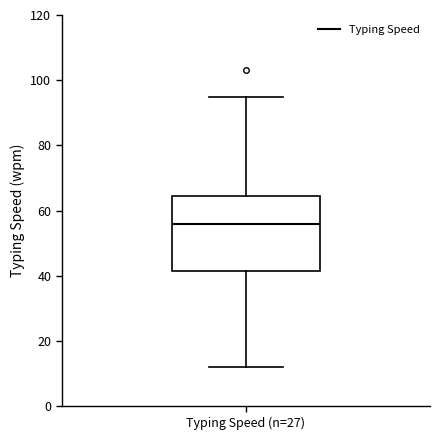

Read this box plot against the y-axis: the position of the median line, the range covered by the box, and the ends of both whiskers. The values are not printed on the chart, so give them approximately, as read against the axis.

median 56, box 42 to 64, whiskers 12 to 96